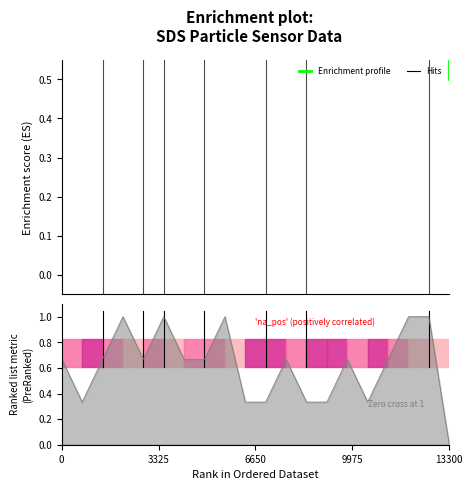

Does the chart display data point markers on the line(s)?

No